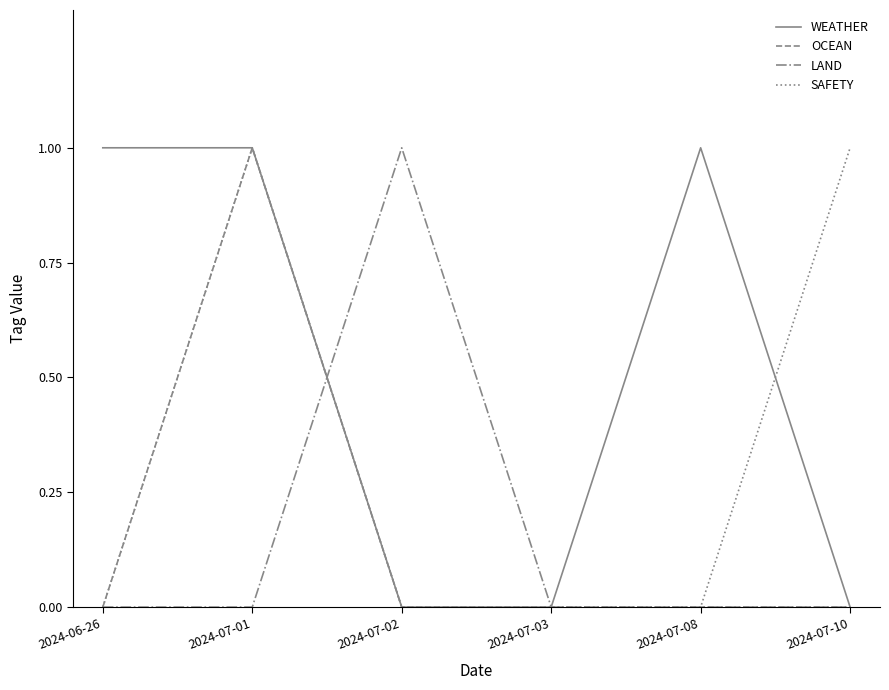

Reading left to right, extract all data points from this chart.

WEATHER: 2024-06-26=1	2024-07-01=1	2024-07-02=0	2024-07-03=0	2024-07-08=1	2024-07-10=0
OCEAN: 2024-06-26=0	2024-07-01=1	2024-07-02=0	2024-07-03=0	2024-07-08=0	2024-07-10=0
LAND: 2024-06-26=0	2024-07-01=0	2024-07-02=1	2024-07-03=0	2024-07-08=0	2024-07-10=0
SAFETY: 2024-06-26=0	2024-07-01=1	2024-07-02=0	2024-07-03=0	2024-07-08=0	2024-07-10=1